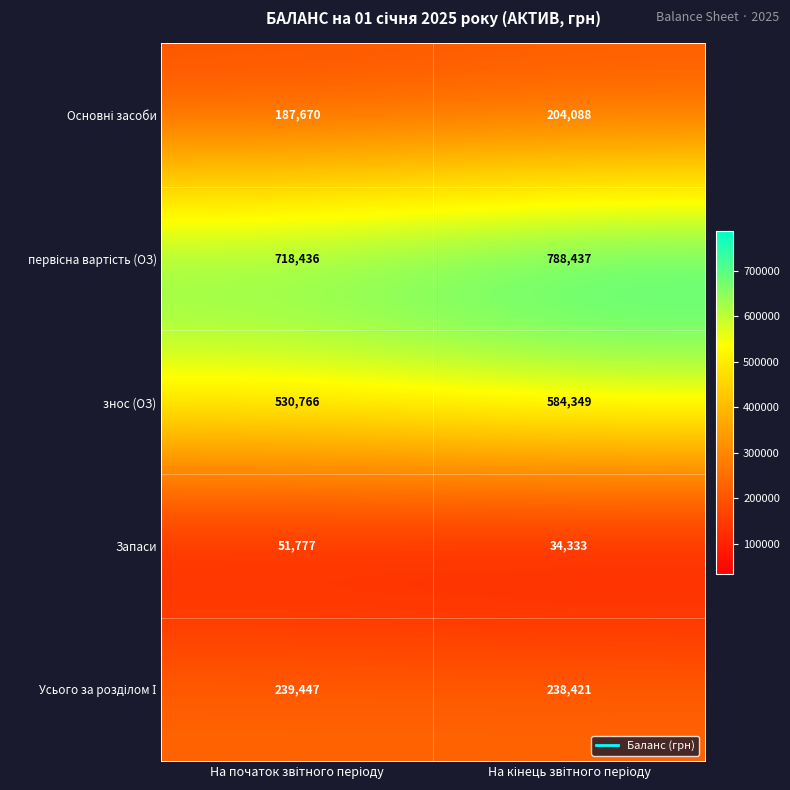

What is the maximum value shown in the chart?

788437